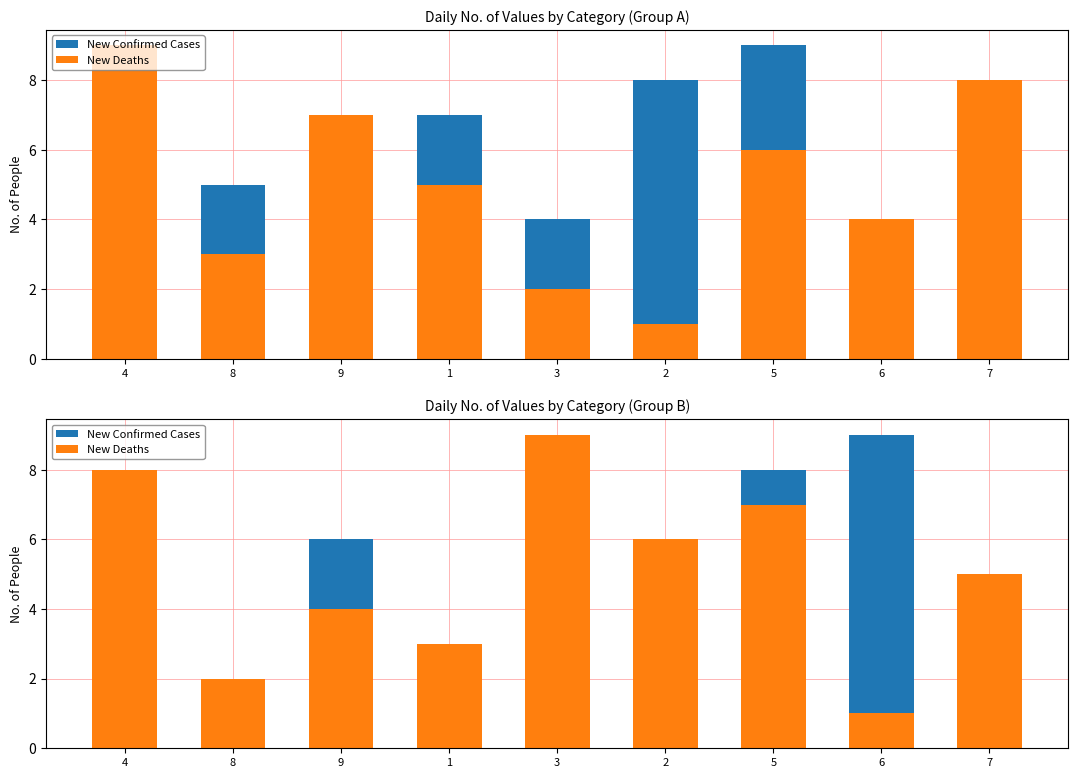

Count the New Confirmed Cases values in the range 3 to 7.

5